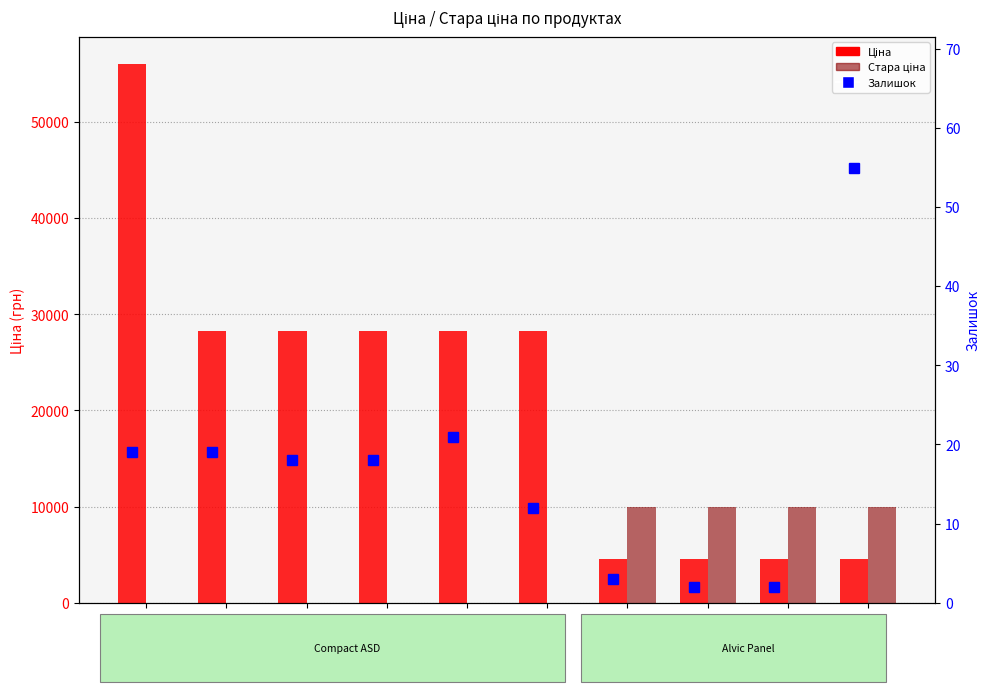

Between Плита 1059 and Плита 1049, which is larger?

Плита 1059